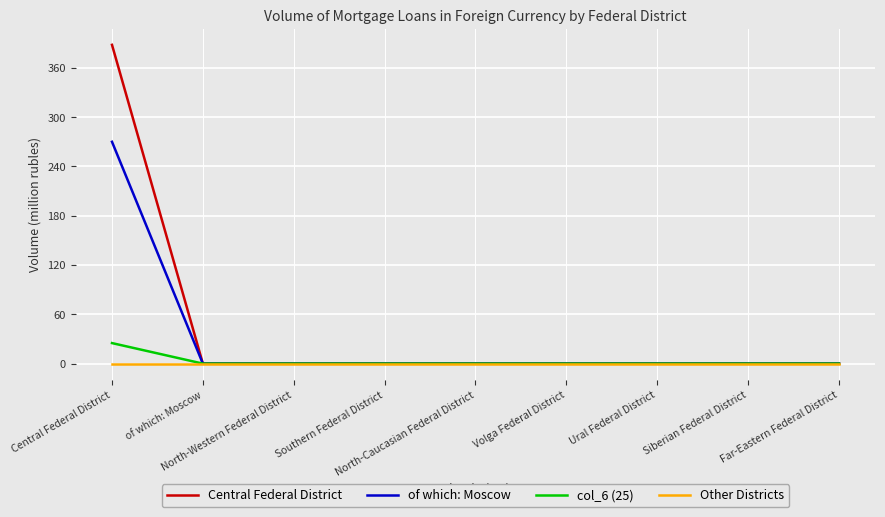

True or false: Central Federal District and Other Districts cross at least once.

False